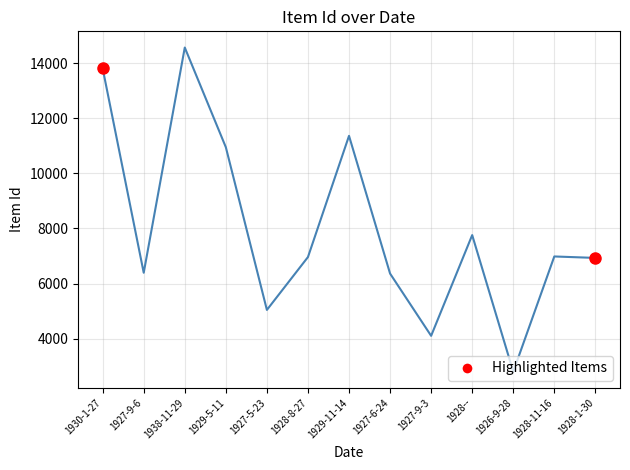

Where is the data nearest to the value 8684?

1928--